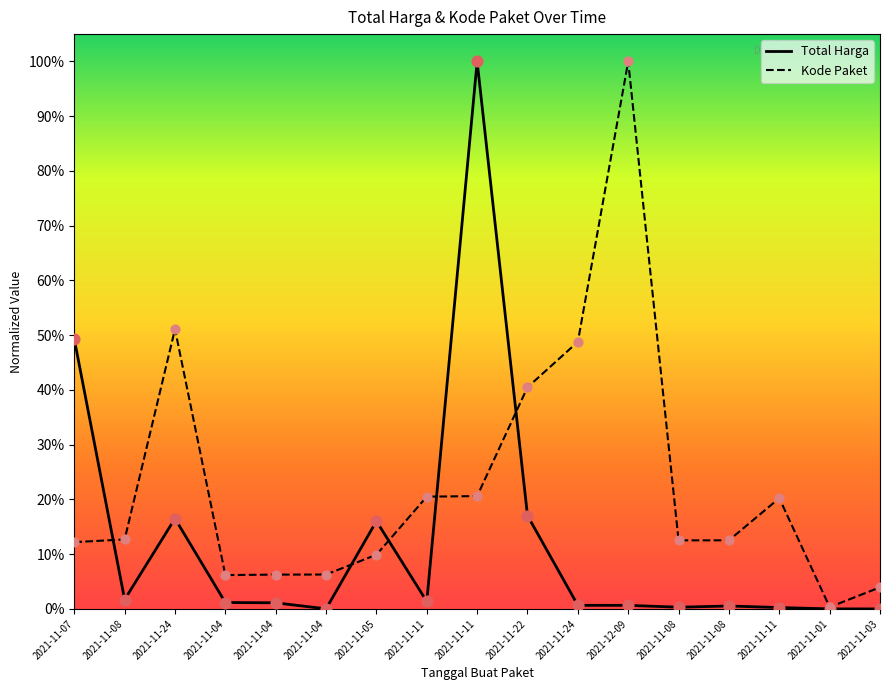

Is the value of Kode Paket at 2021-11-04 greater than the value of Total Harga at 2021-11-22?

No